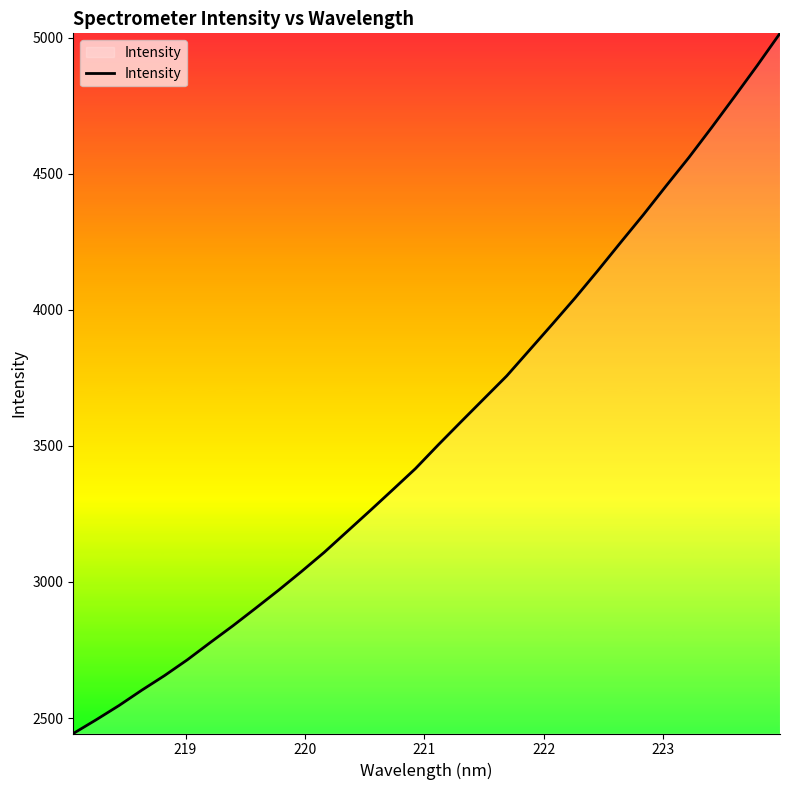

What is the greatest value displayed?

5015.5